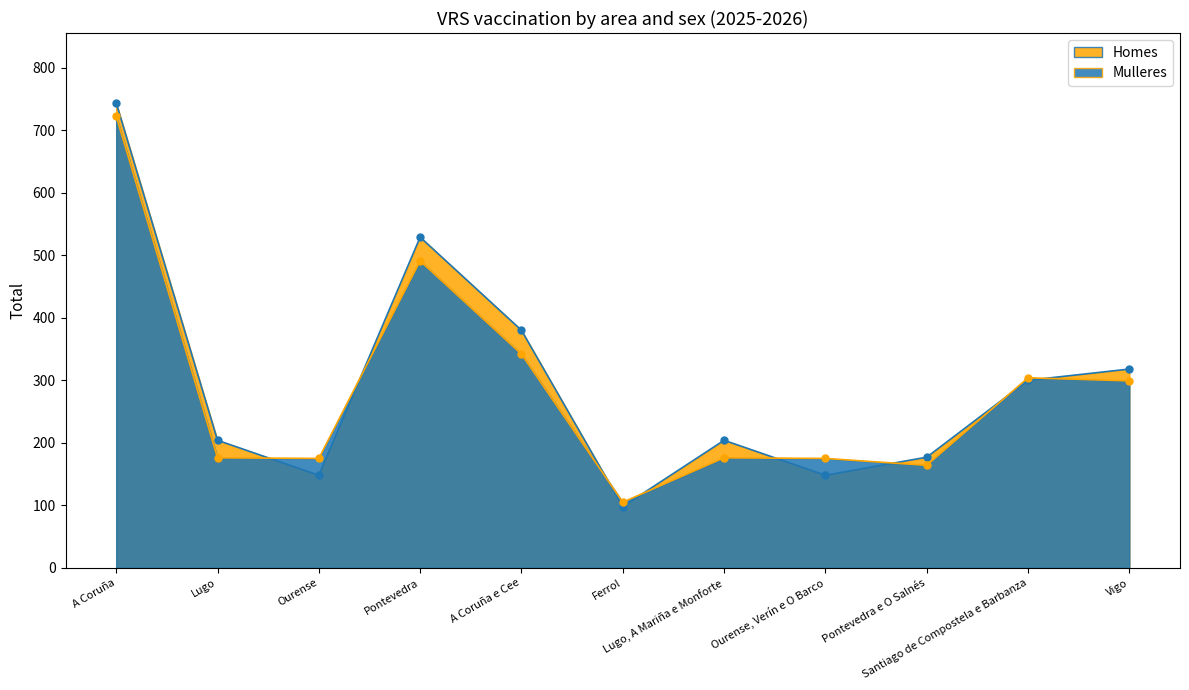

Where do Mulleres and Homes first cross each other?

Lugo and Ourense